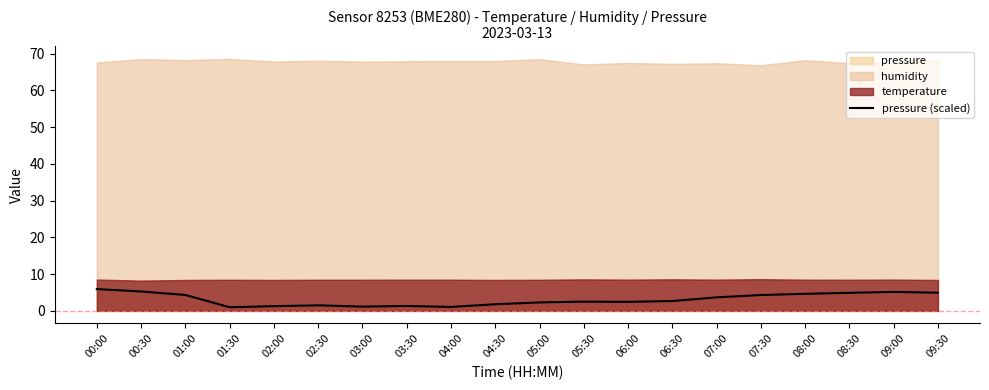

What is the label of the 11th point from the right?

04:30